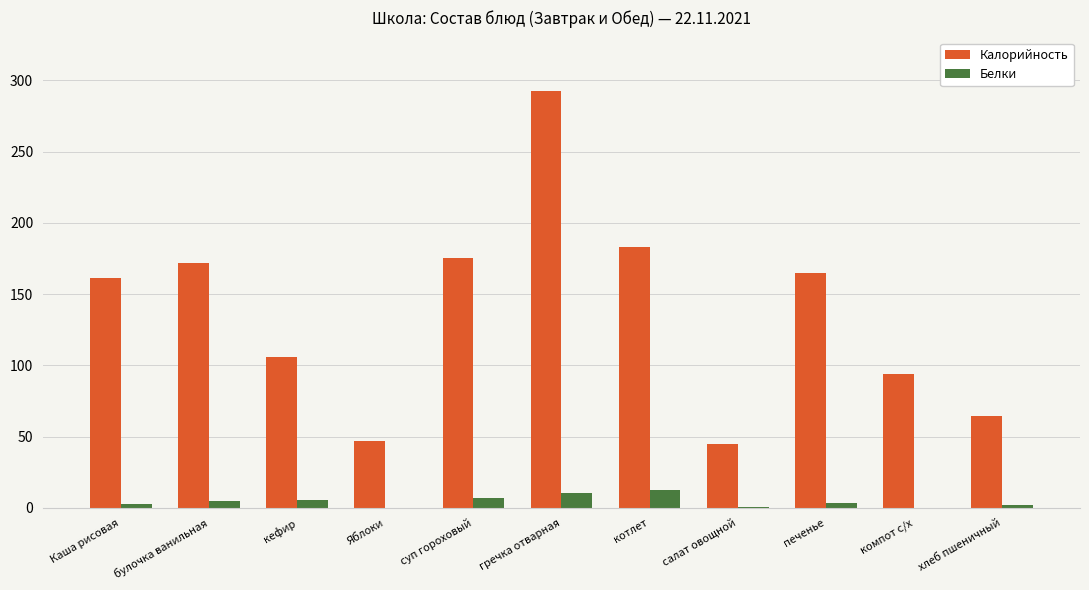

At which category is the sum across all series the highest?

гречка отварная